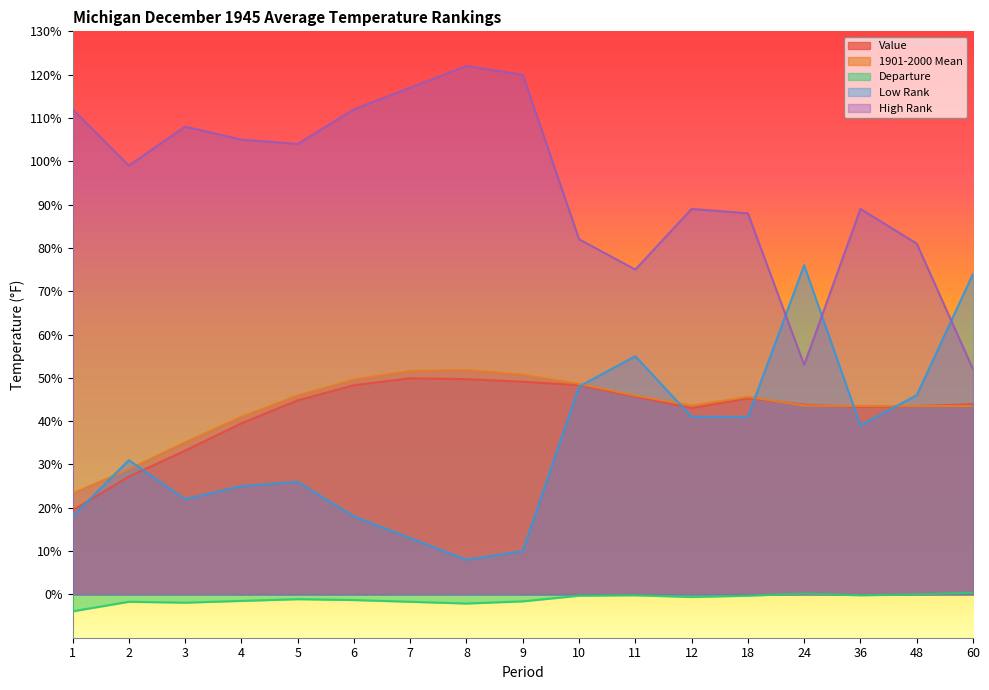

Which series has the largest total across all categories?

High Rank